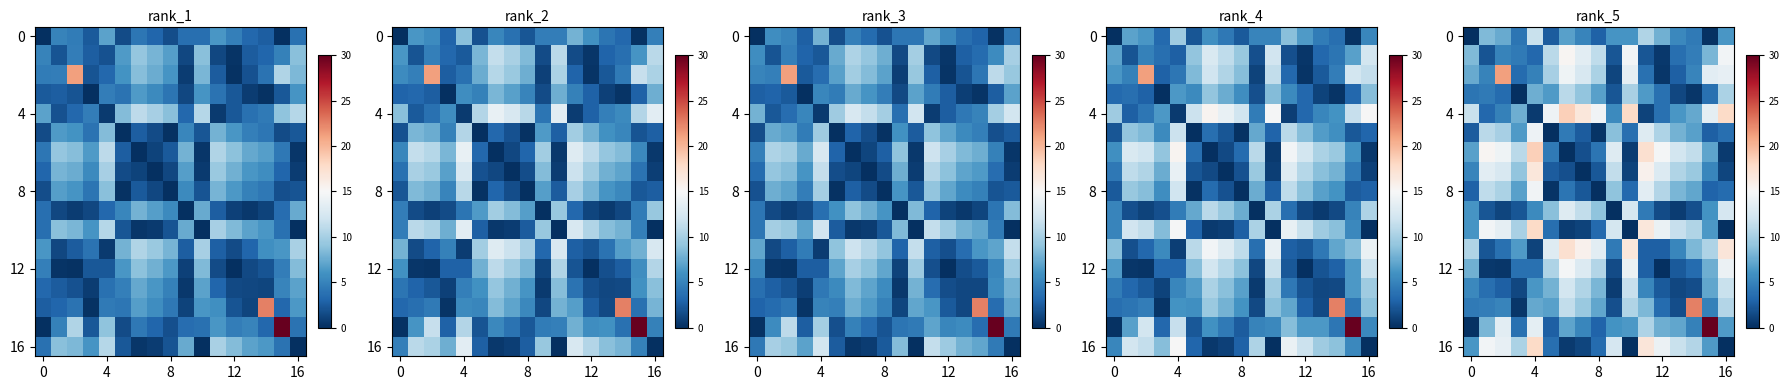

Which category has the highest value across all series?

15